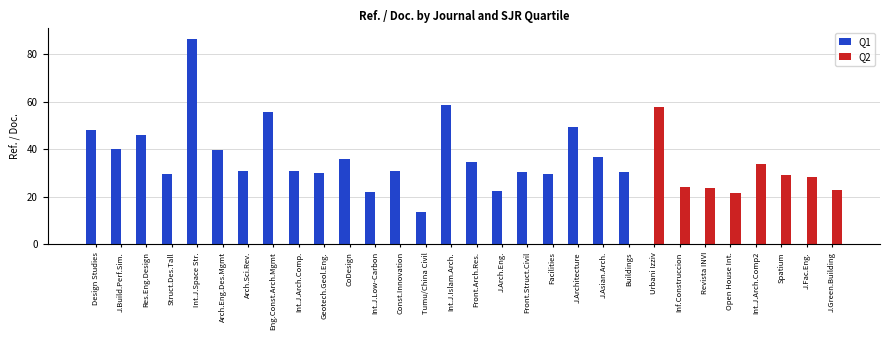

What is the sum of all Q1 values?

834.6